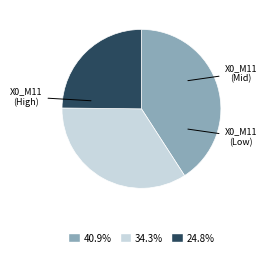

Does any single category account for the majority?

No